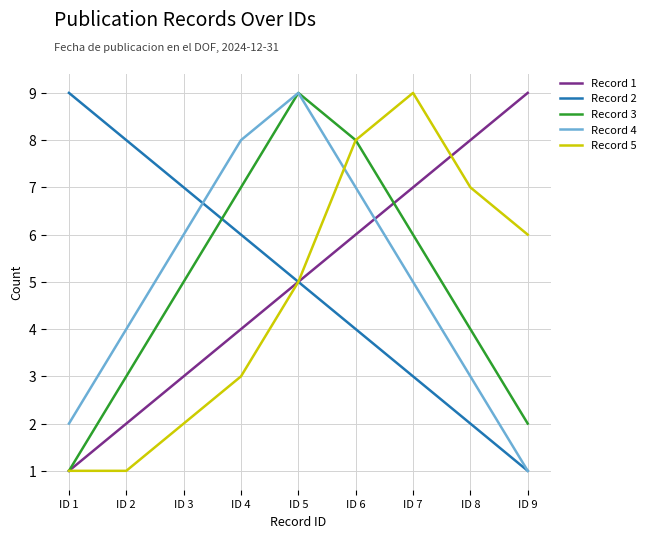

The value of Record 4 at ID 4 is 8. True or false?

True